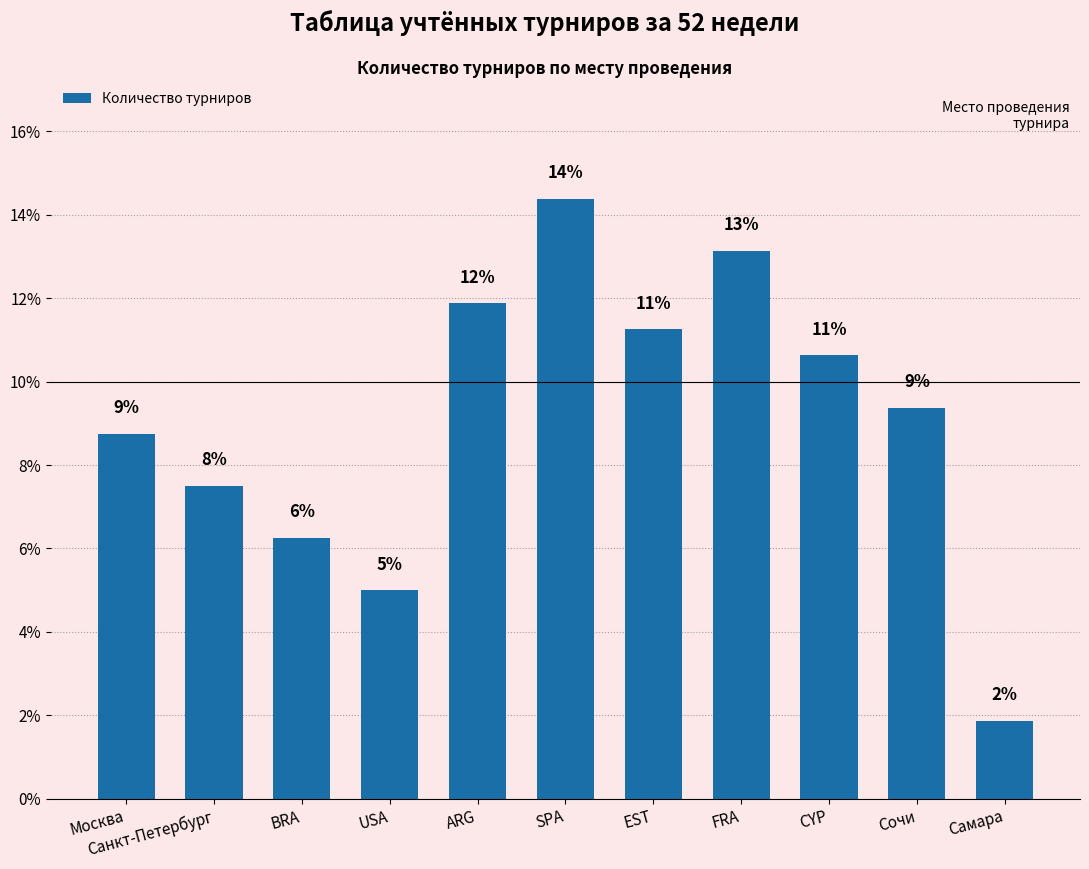

The value at FRA is 13.1. True or false?

True